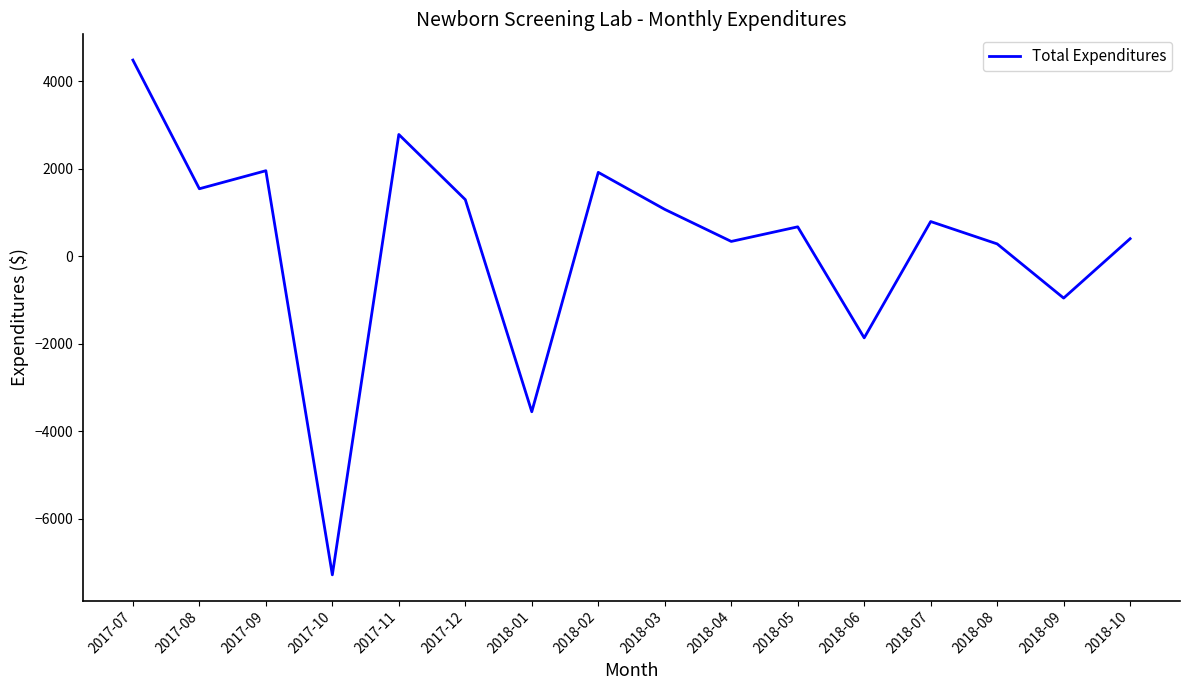

At which category does the data reach its first local peak?

2017-09